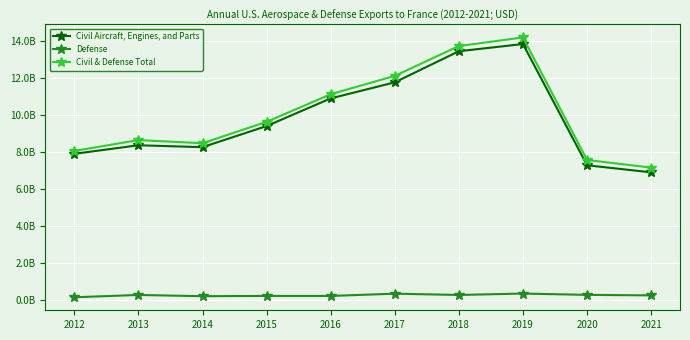

Is this an area chart (filled region under the line)?

No